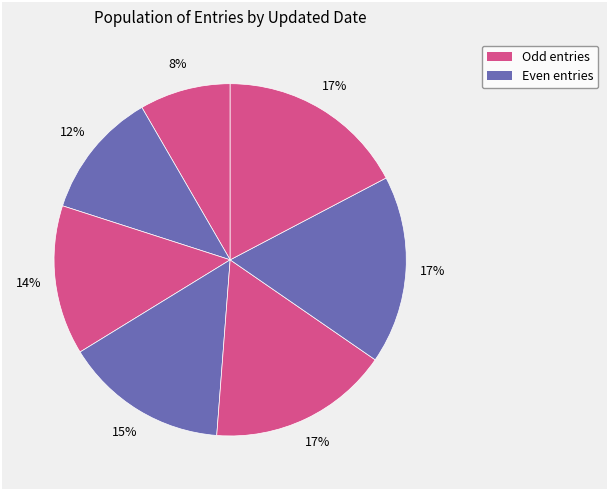

Count the number of slices in the pie.

7